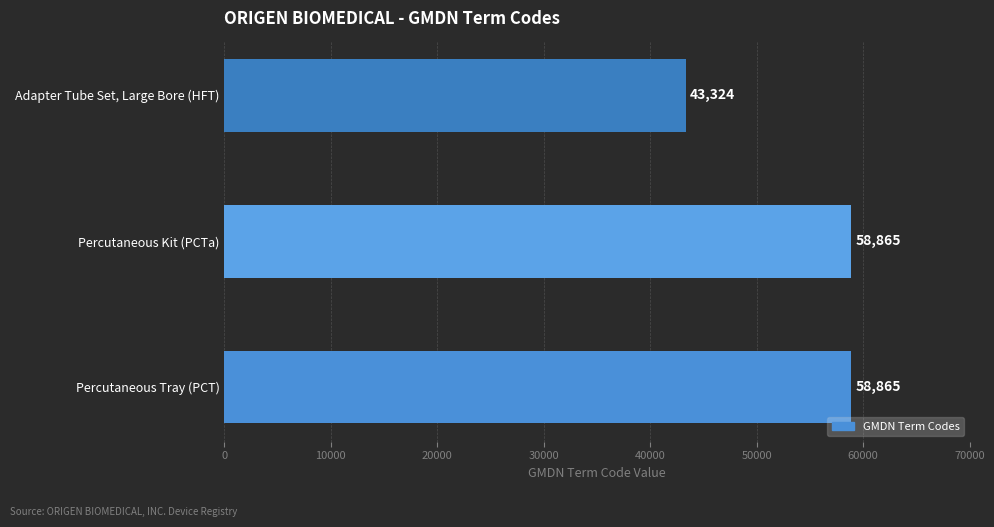

How many data points are less than 58865?

1